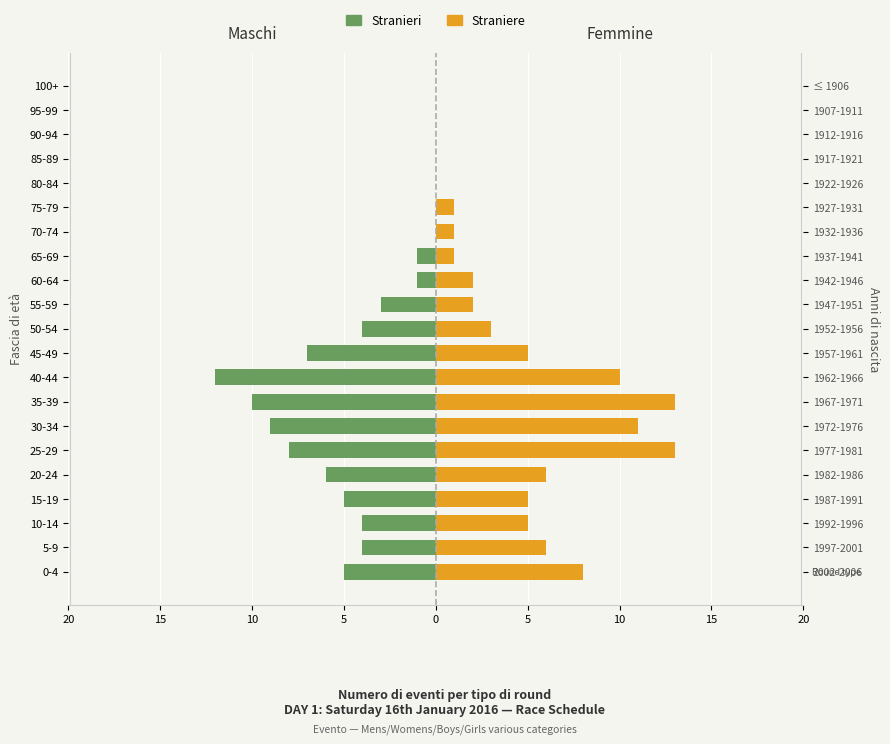

Which series has the largest total across all categories?

Straniere